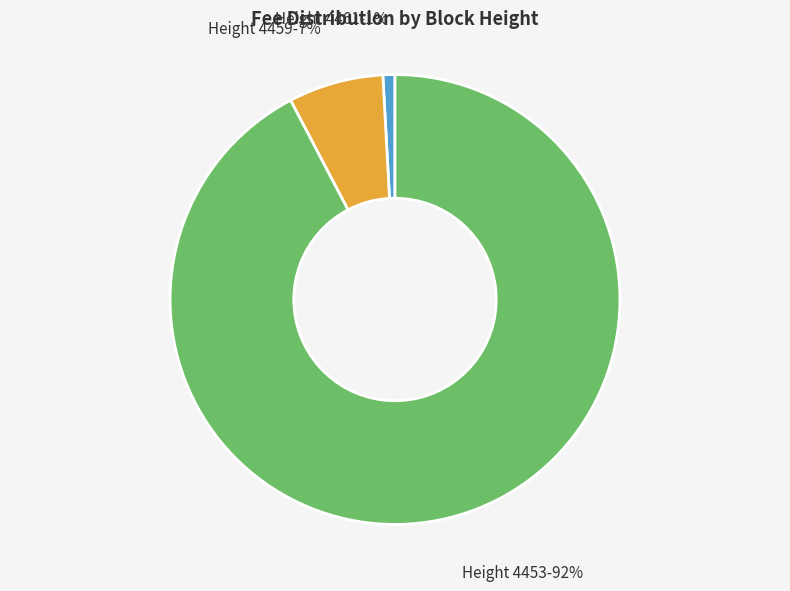

Which has a higher value, Height 4461 or Height 4453?

Height 4453